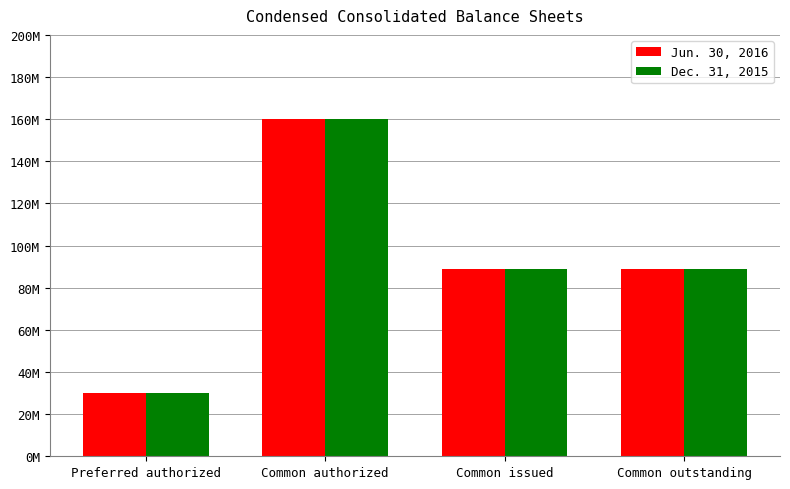

How many Jun. 30, 2016 values are between 88920756 and 160000000?

3